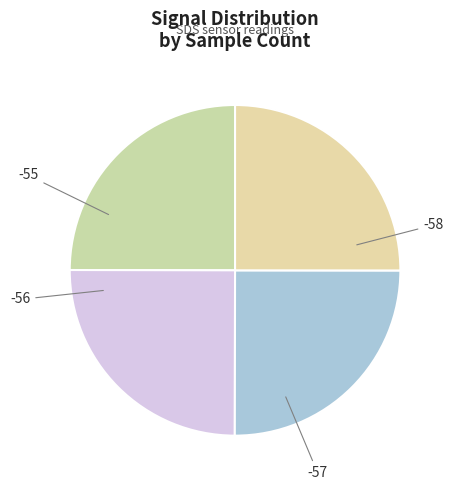

How many slices are in this pie chart?

4